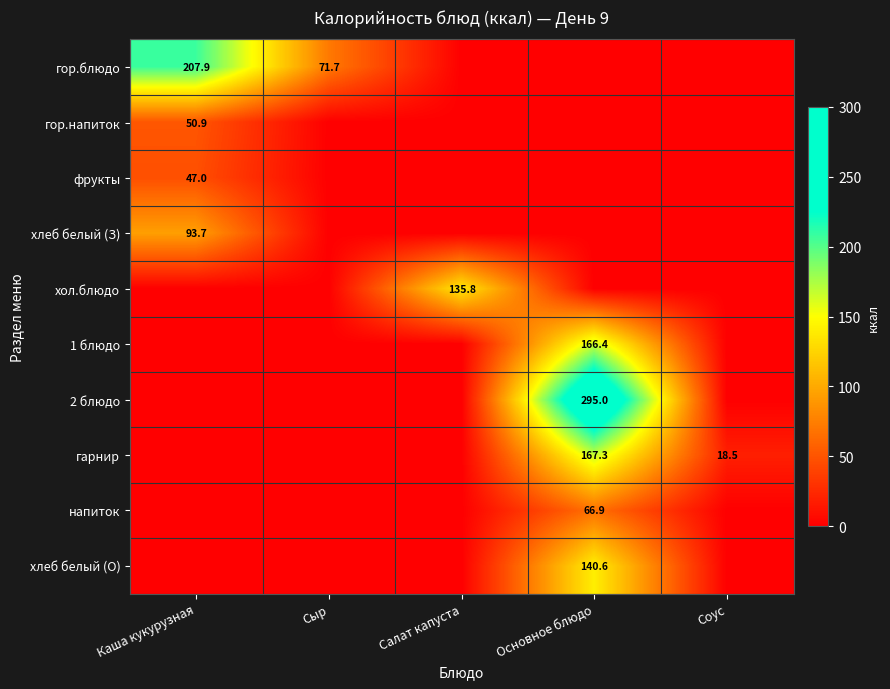

The value of гор.блюдо at Сыр is 71.7. True or false?

True